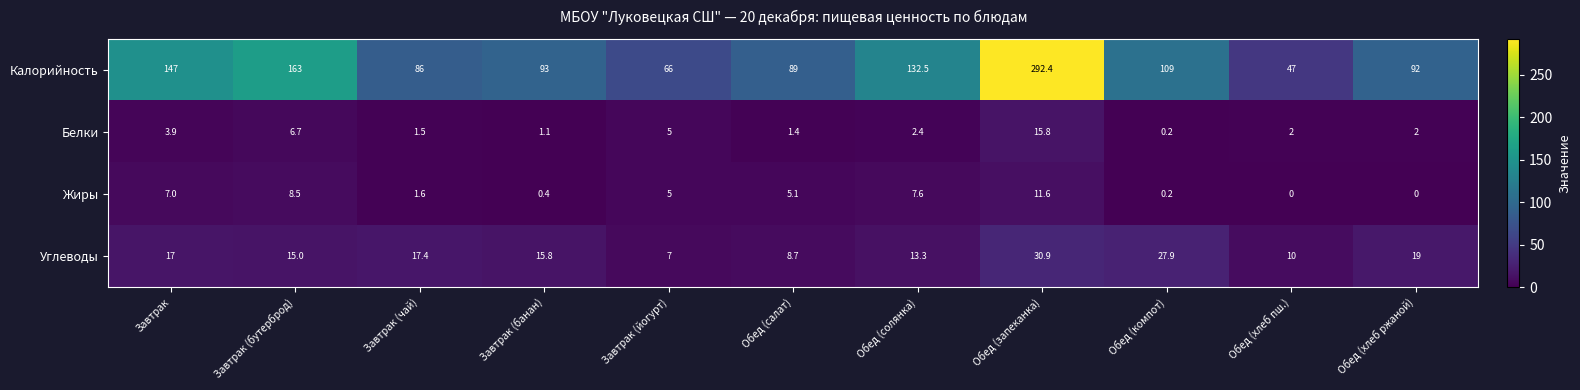

List the series in order of their peak value, highest first.

Калорийность, Углеводы, Белки, Жиры